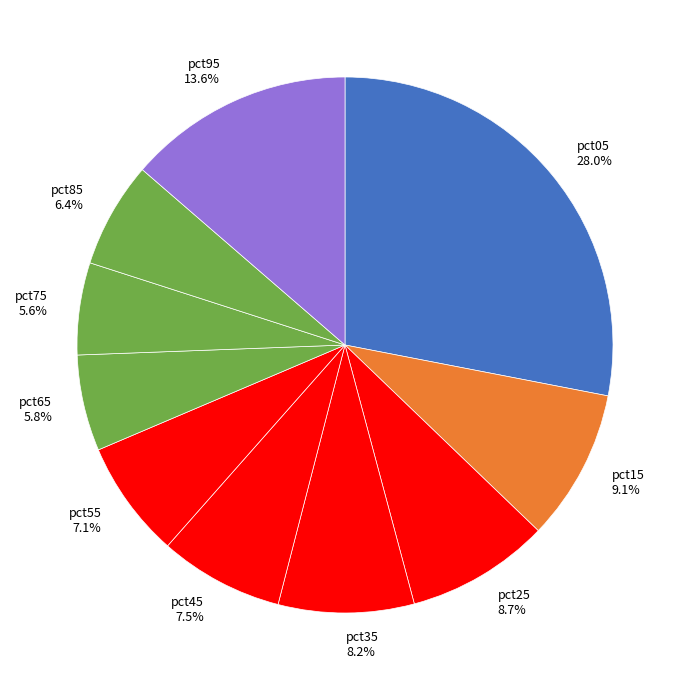

True or false: pct75 accounts for 6% of the total.

True